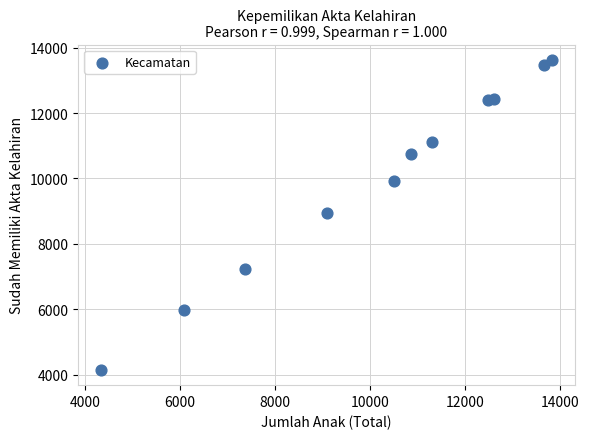

What is the average X value?

10199